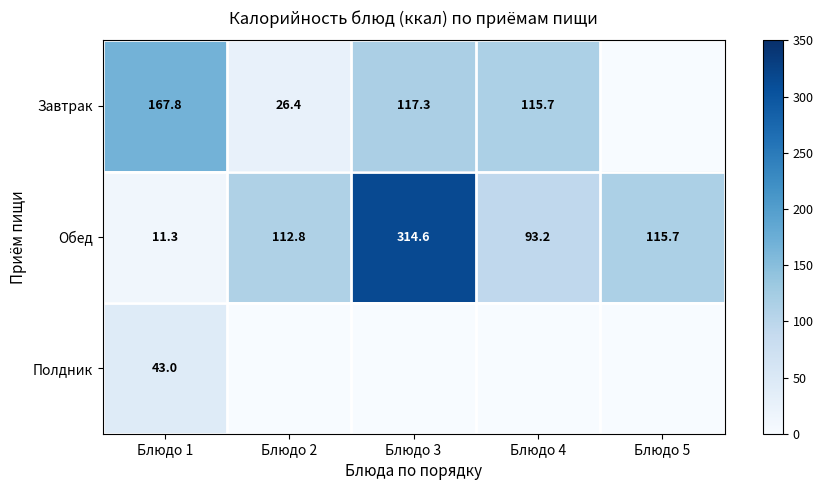

What is the sum of the Обед values at Блюдо 1 and Блюдо 3?

325.9